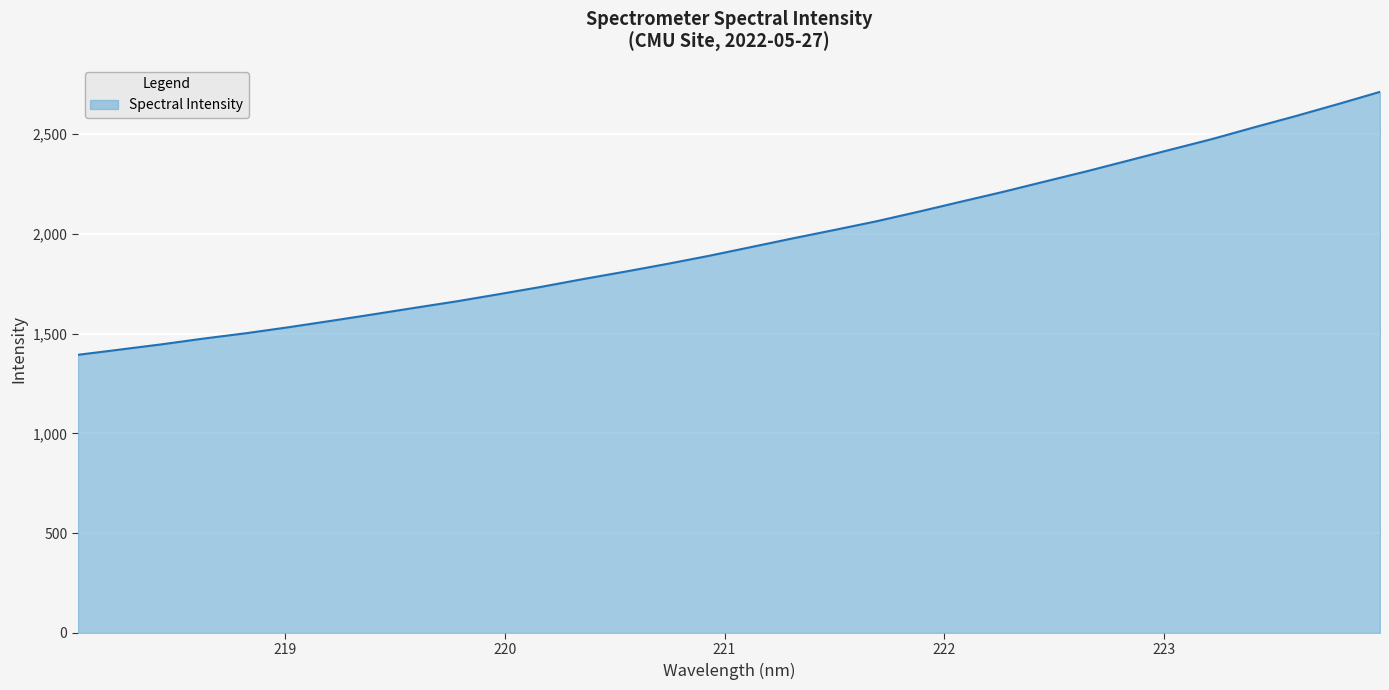

What is the smallest value displayed?

1393.5